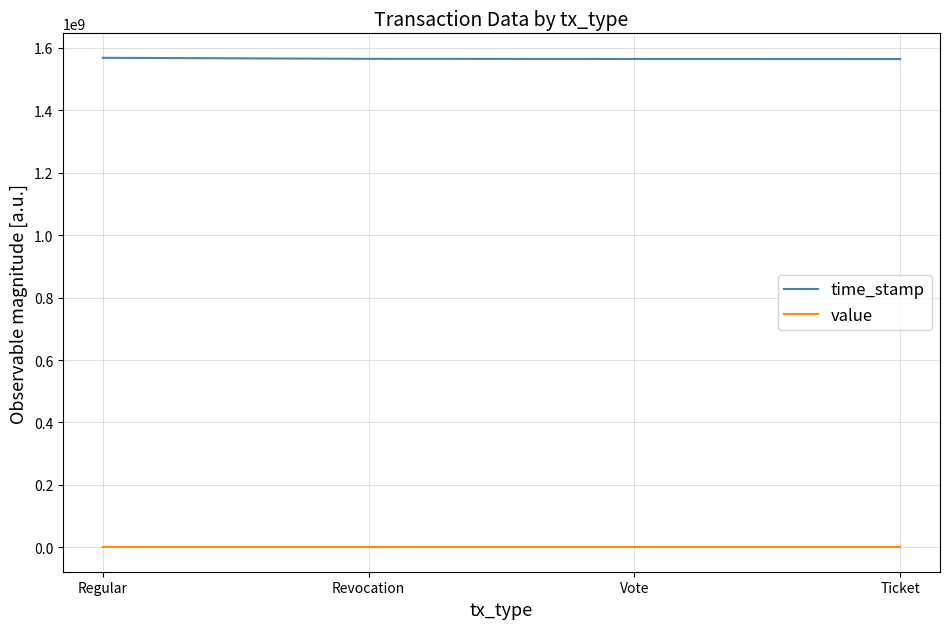

True or false: value and time_stamp cross at least once.

False